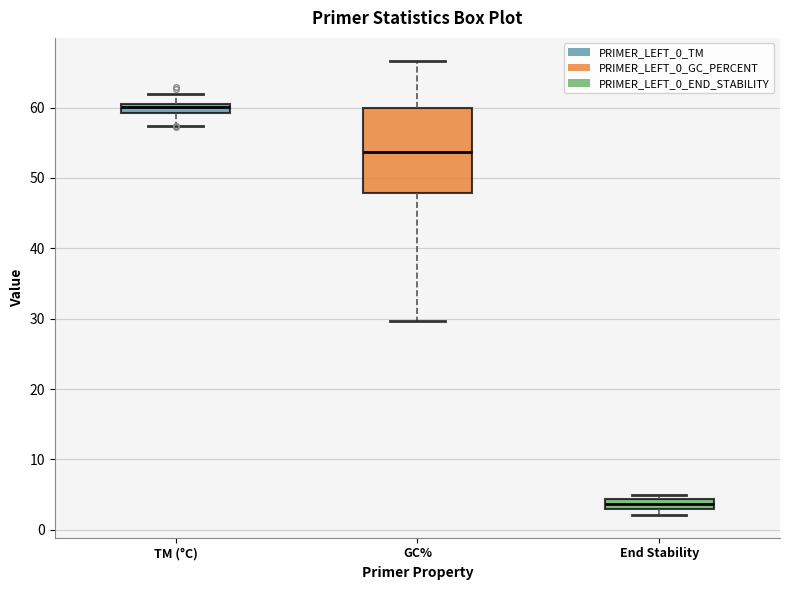

Which box's median line is the lowest?

End Stability